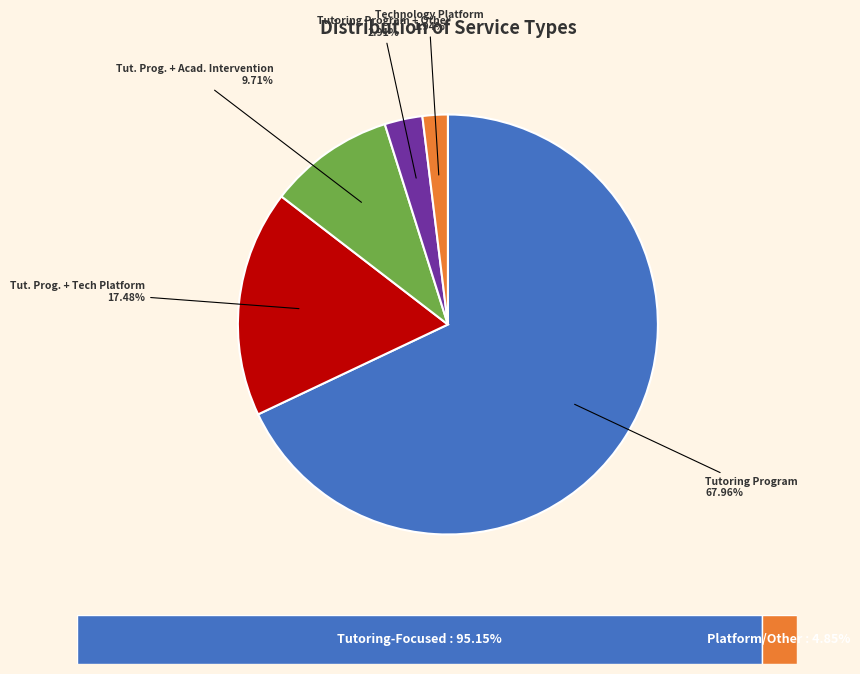

To the nearest percent, what is the difference between the largest and smallest slice percentages?

66%